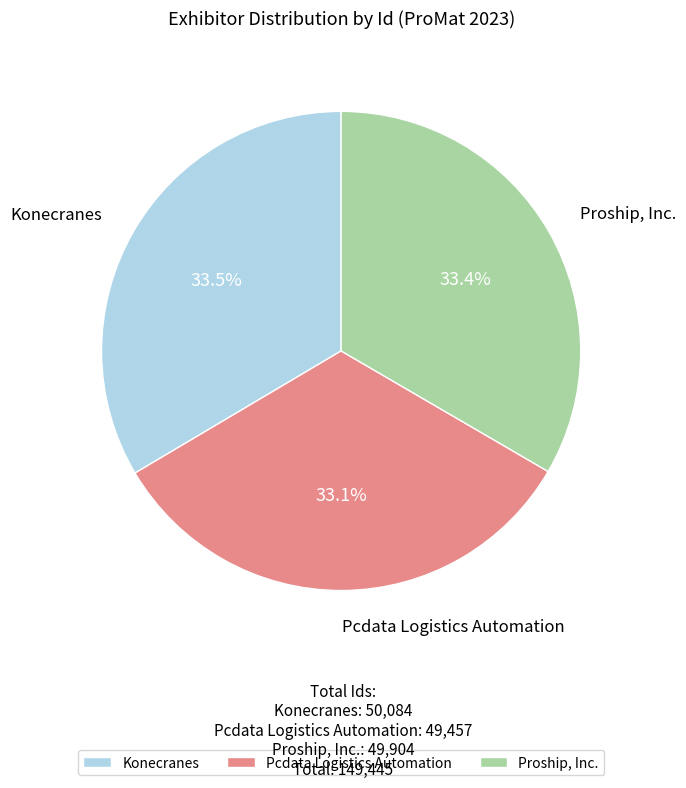

Rank the categories by value from lowest to highest.

Pcdata Logistics Automation, Proship, Inc., Konecranes